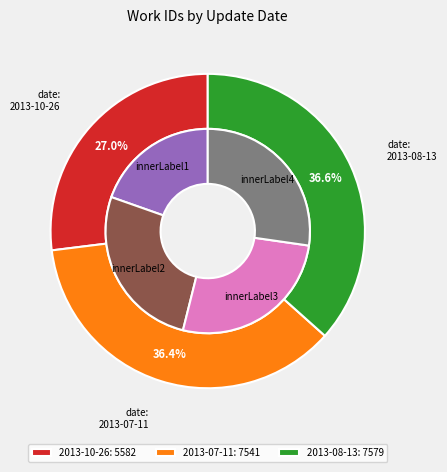

To the nearest percent, what is the difference between the largest and smallest slice percentages?

10%